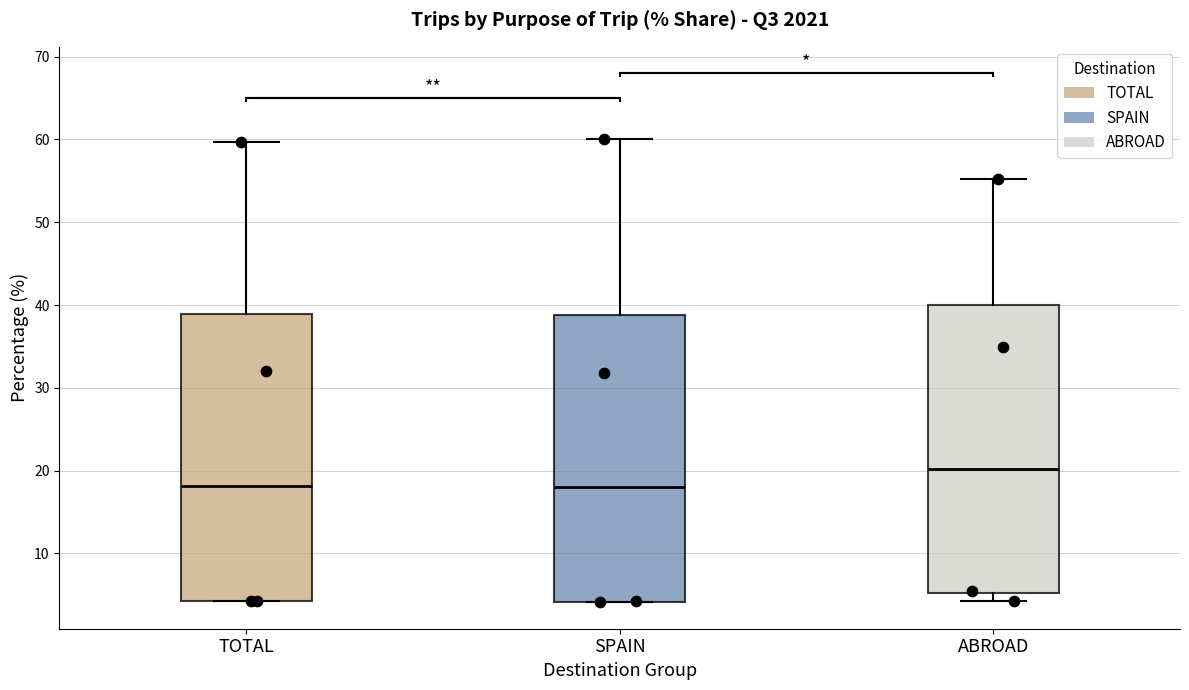

Reading left to right, read every box against the y-axis: the position of its median line, the range the box covers, and the ends of its whiskers. The values are not printed on the chart, so give them approximately, as read against the axis.

TOTAL: median 18, box 4 to 39, whiskers 4 to 60
SPAIN: median 18, box 4 to 39, whiskers 4 to 60
ABROAD: median 20, box 5 to 40, whiskers 4 to 55